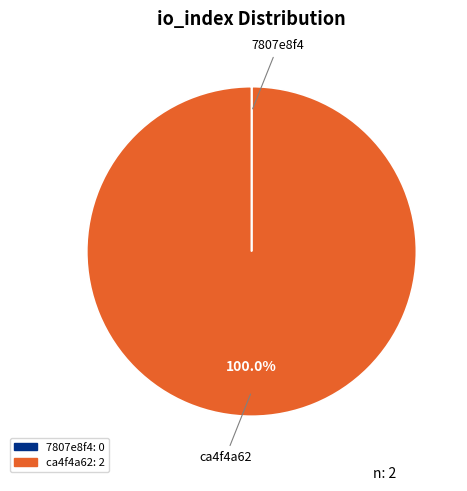

How many segments does this pie chart have?

2